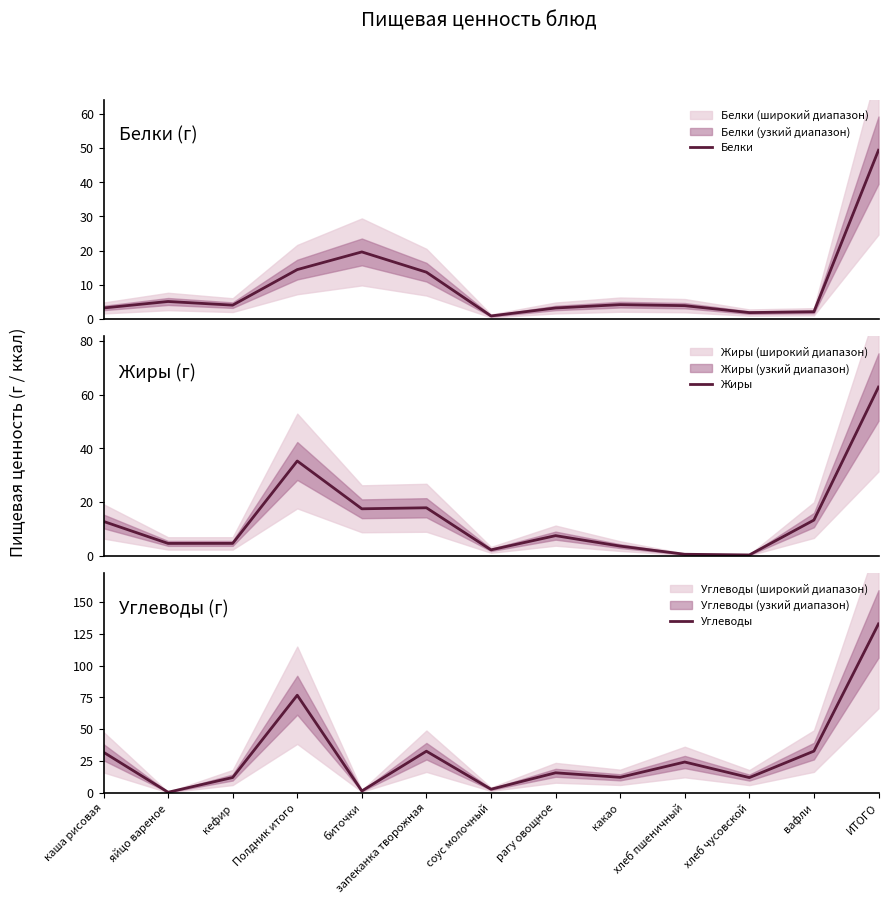

How many data points in Углеводы are less than 15?

6